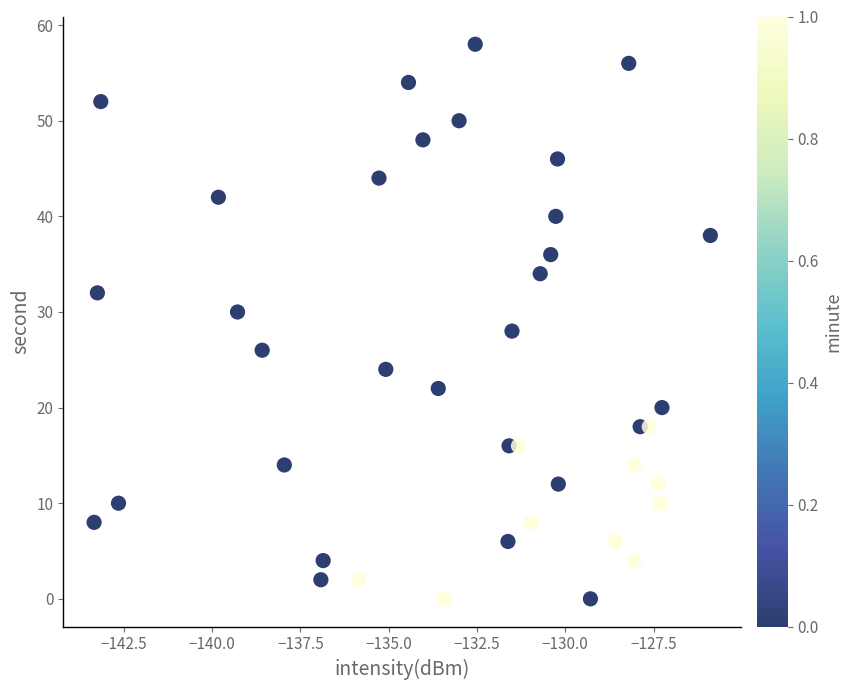

What is the range of Y values (max minus min)?

58